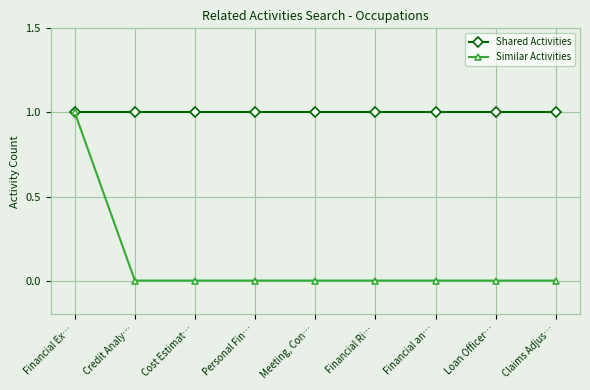

List the series in order of their overall mean, lowest first.

Similar Activities, Shared Activities